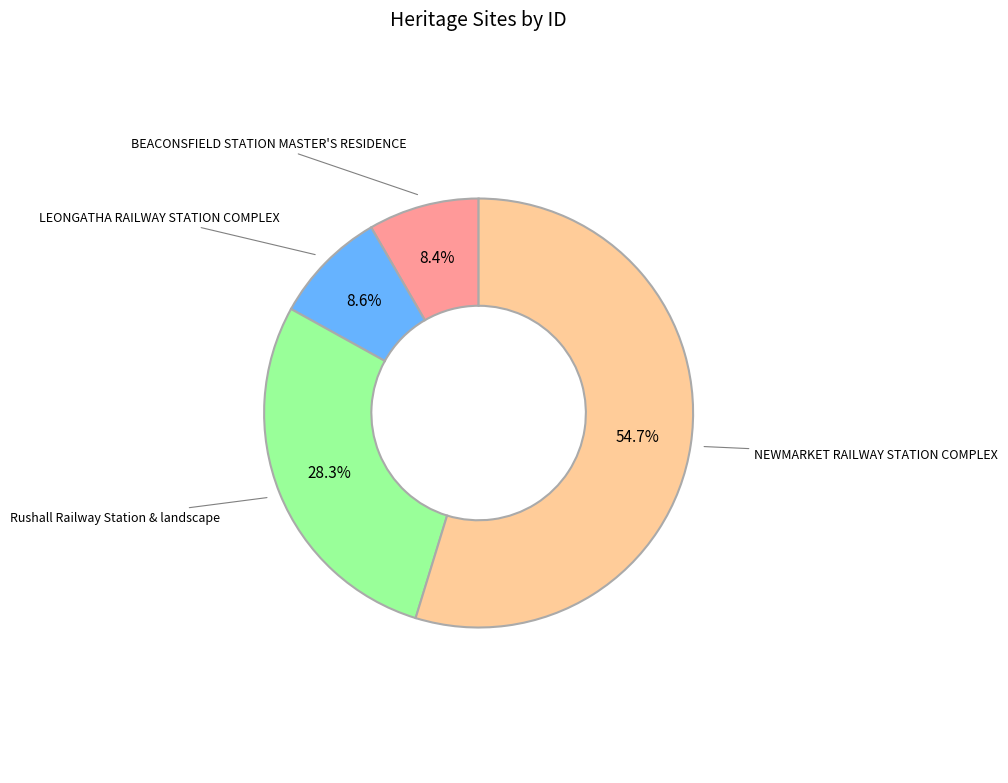

To the nearest percent, what is the average slice percentage?

25%